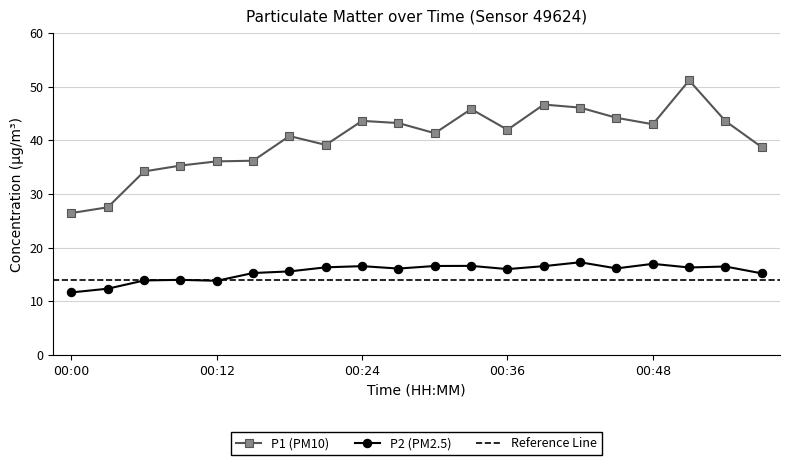

Which series has the largest range (max minus min)?

P1